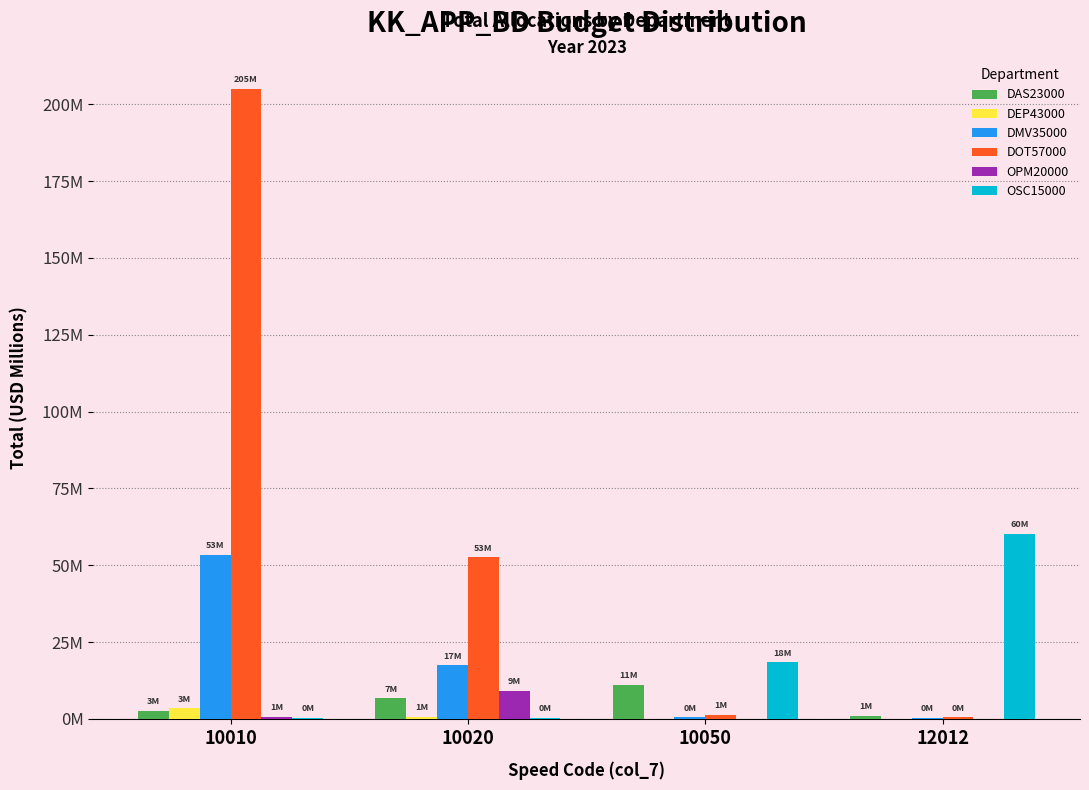

What is the greatest value displayed?

205.1